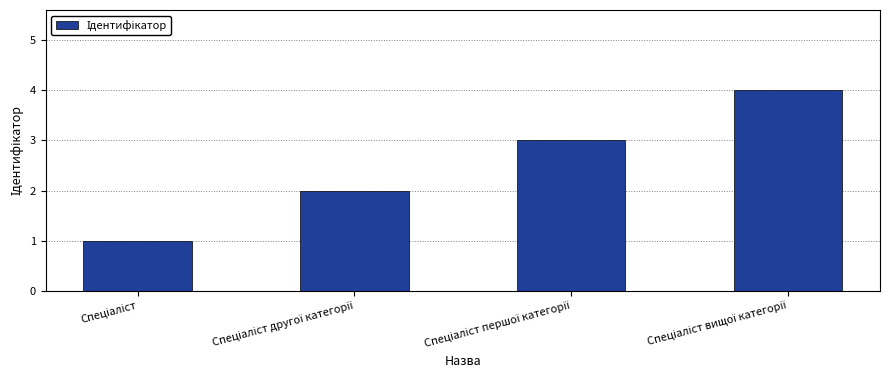

How many series are shown in this chart?

1